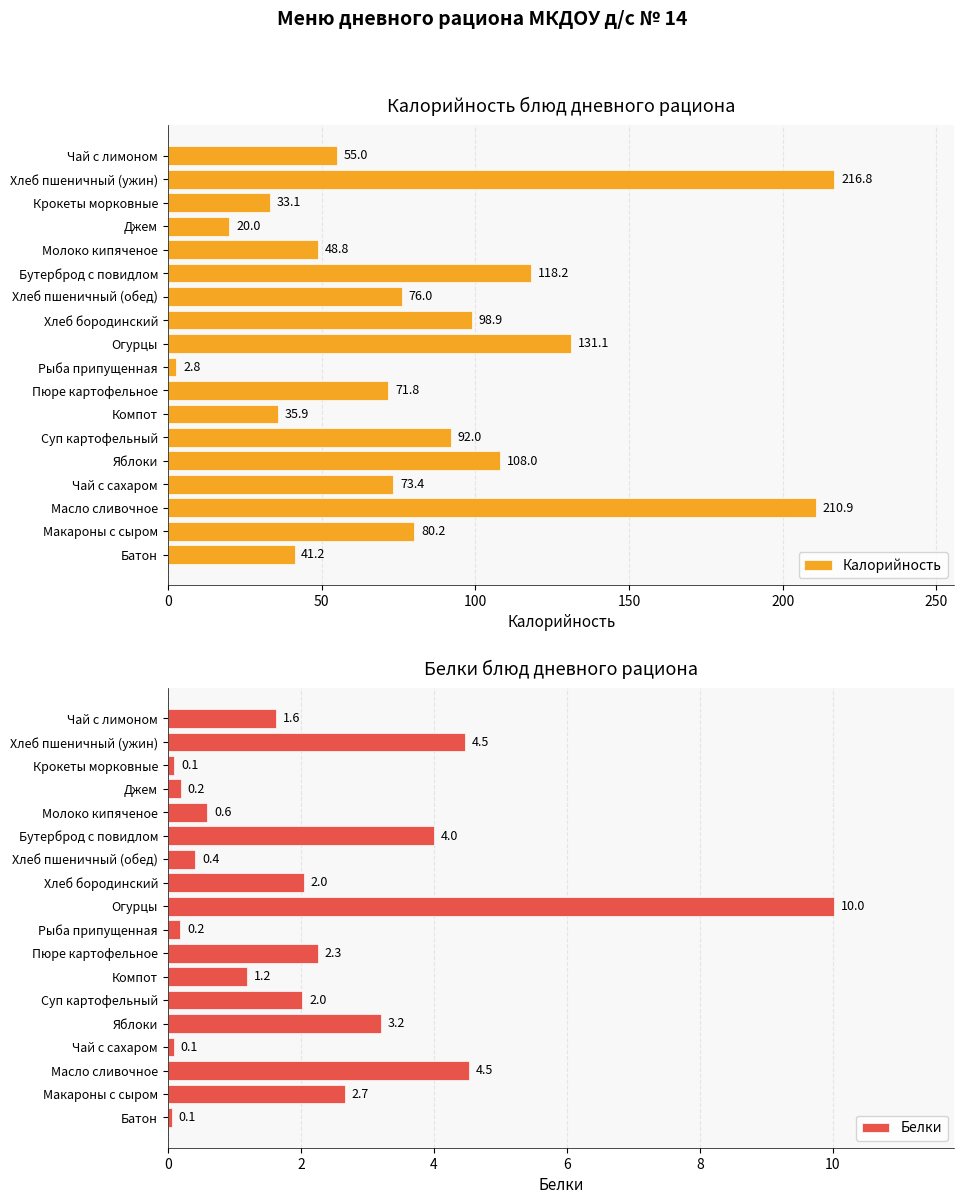

At which label does Калорийность reach its peak?

Хлеб пшеничный (ужин)